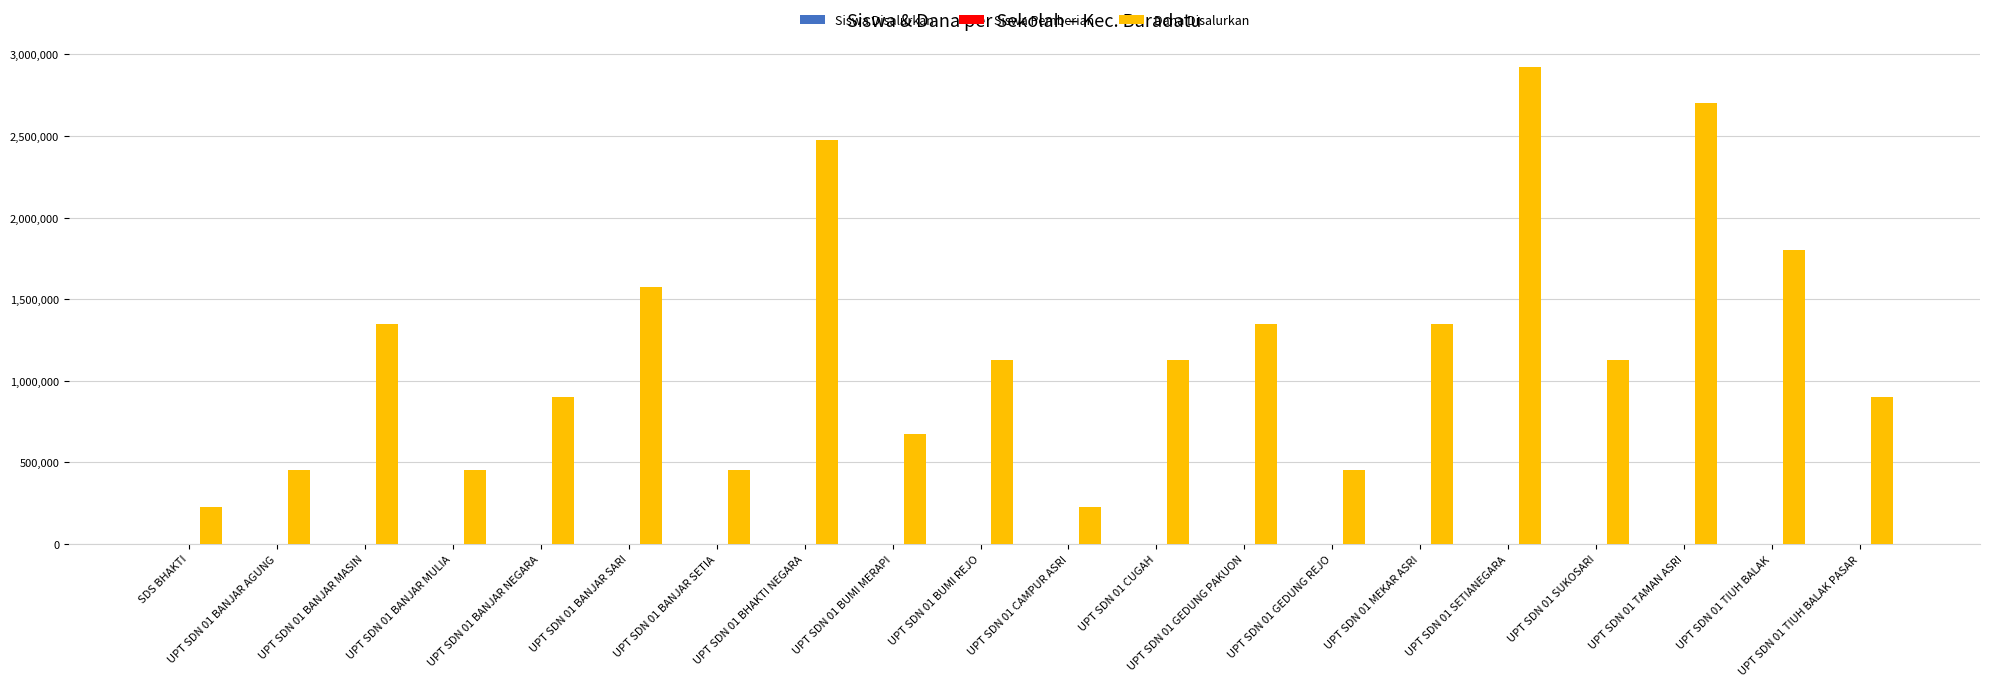

What is the sum of the Dana Disalurkan values at UPT SDN 01 BHAKTI NEGARA and UPT SDN 01 TIUH BALAK?

4275000